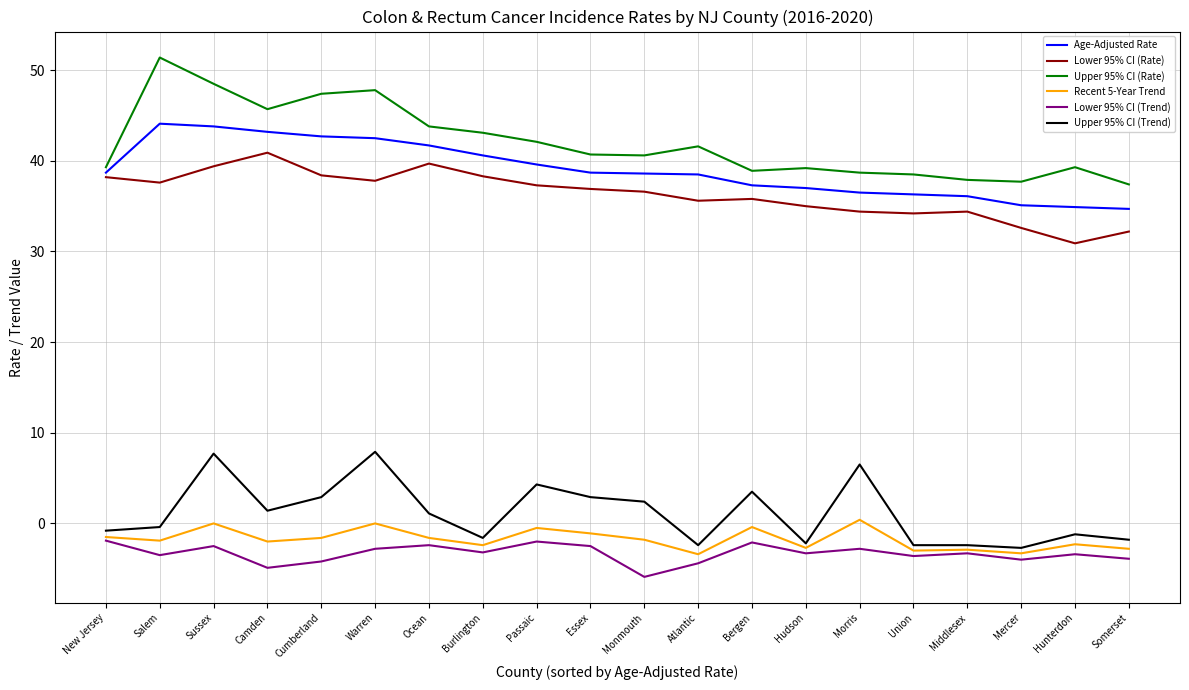

True or false: Upper 95% CI (Trend) and Upper 95% CI (Rate) intersect in this chart.

False